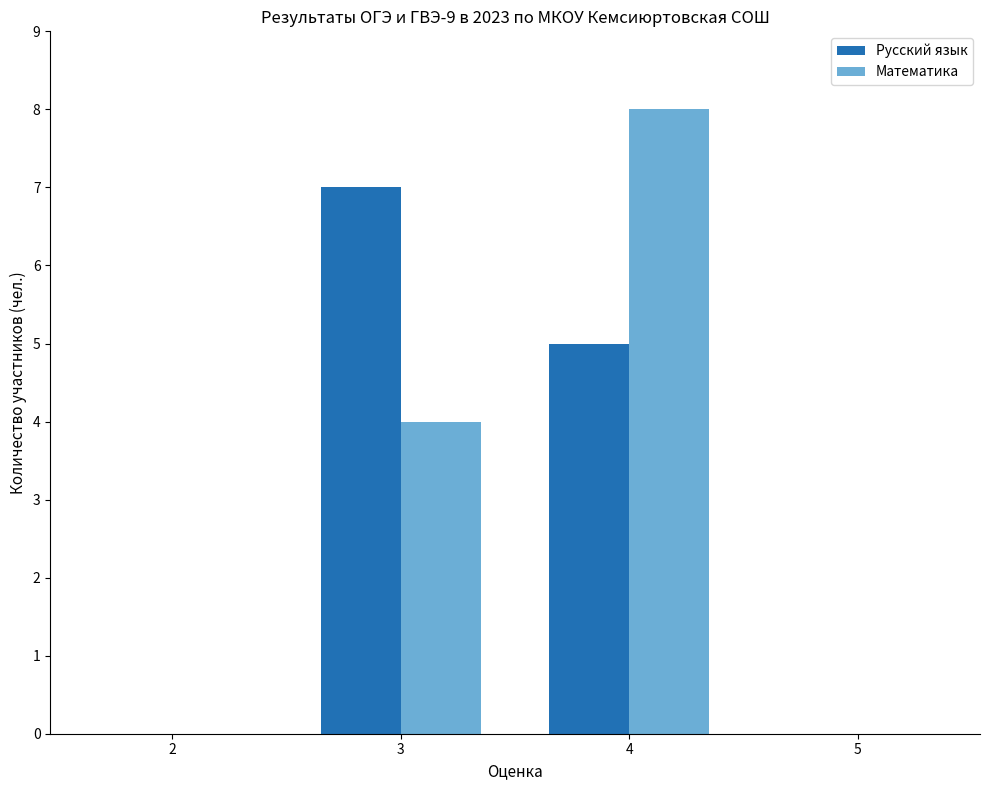

Reading left to right, list all the values displayed in this chart.

Русский язык: 2=0	3=7	4=5	5=0
Математика: 2=0	3=4	4=8	5=0